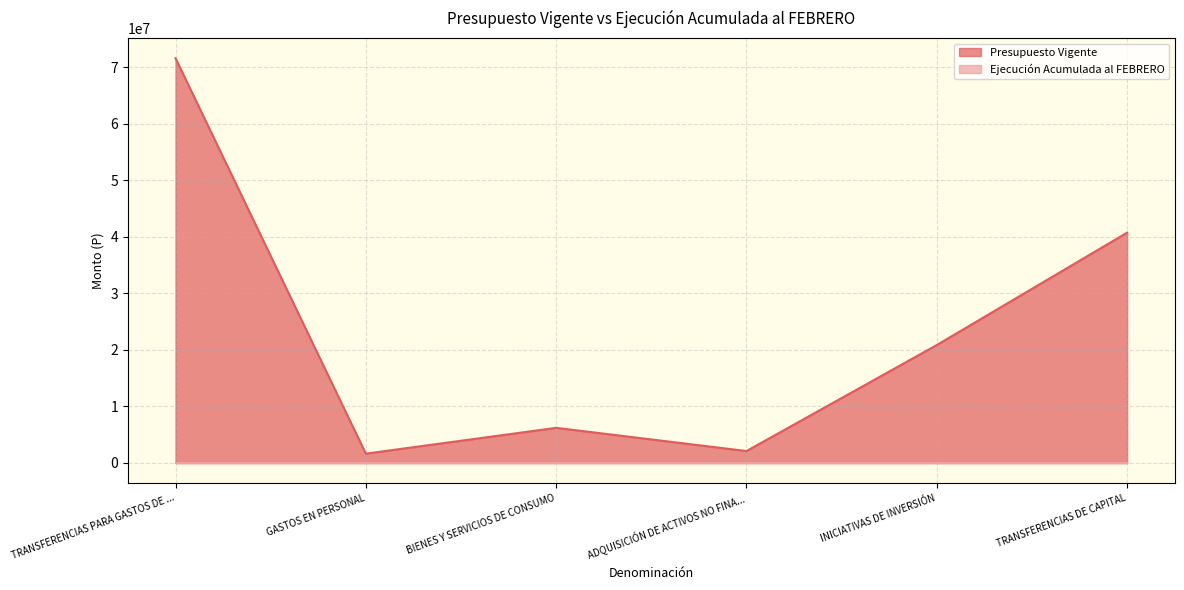

Where is Presupuesto Vigente nearest to the value 36613280?

TRANSFERENCIAS DE CAPITAL